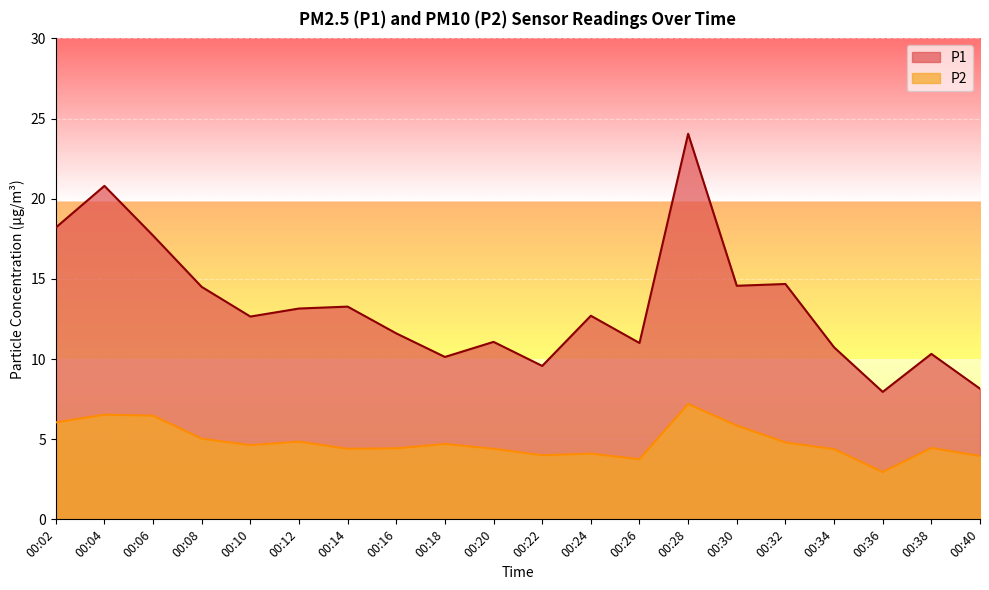

True or false: P1 and P2 cross at least once.

False